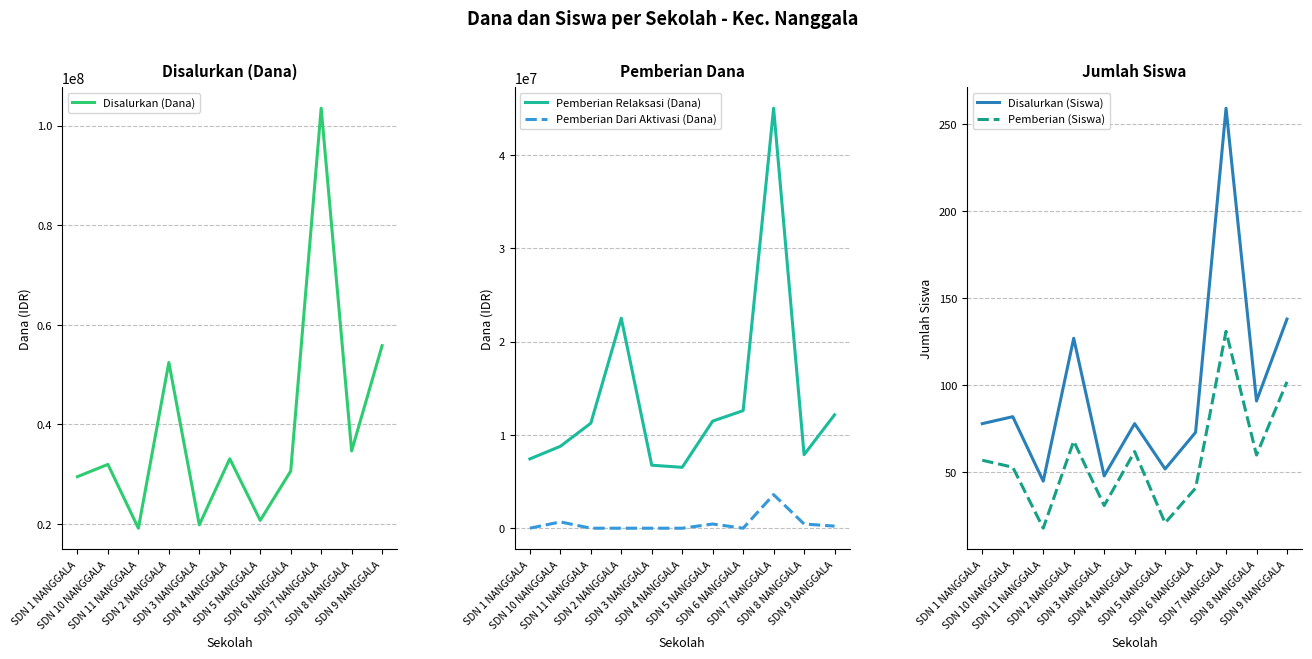

Where is Pemberian Relaksasi (Dana) nearest to the value 25762500?

SDN 2 NANGGALA